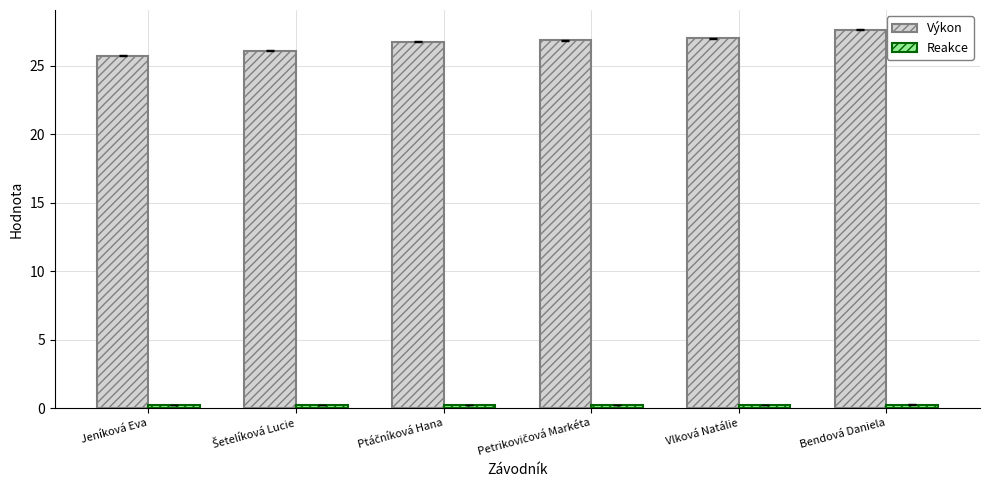

Which category has the highest value across all series?

Bendová Daniela